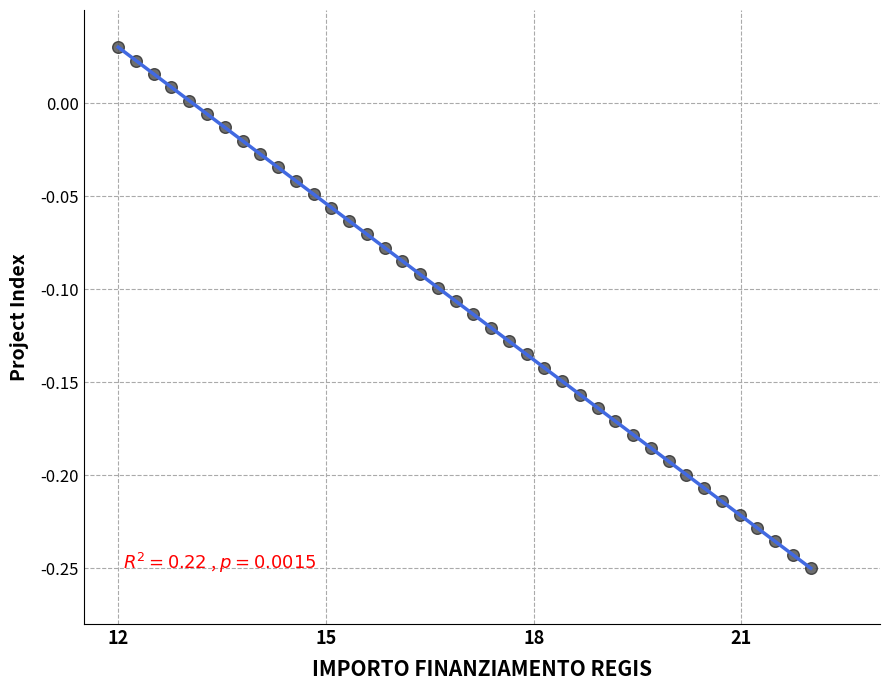

What is the range of X values (max minus min)?

10.0